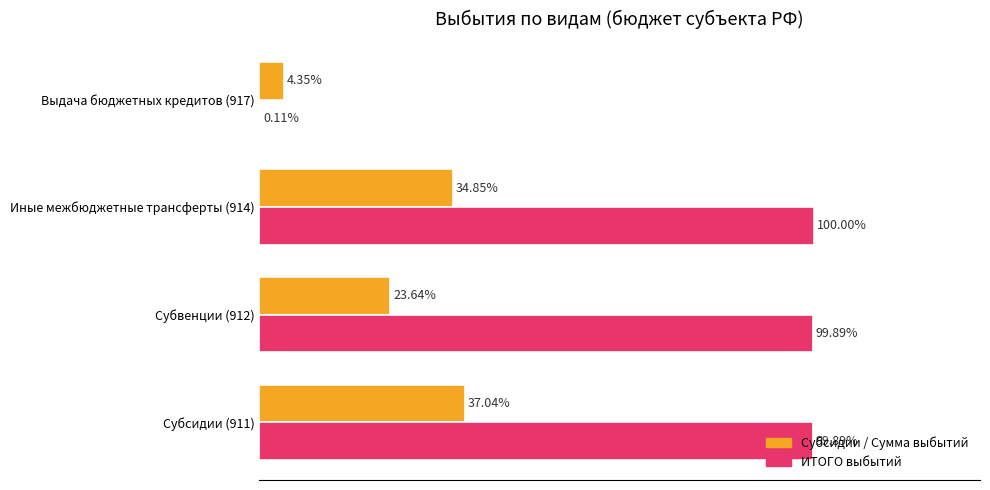

Which series has the widest spread of values?

ИТОГО выбытий